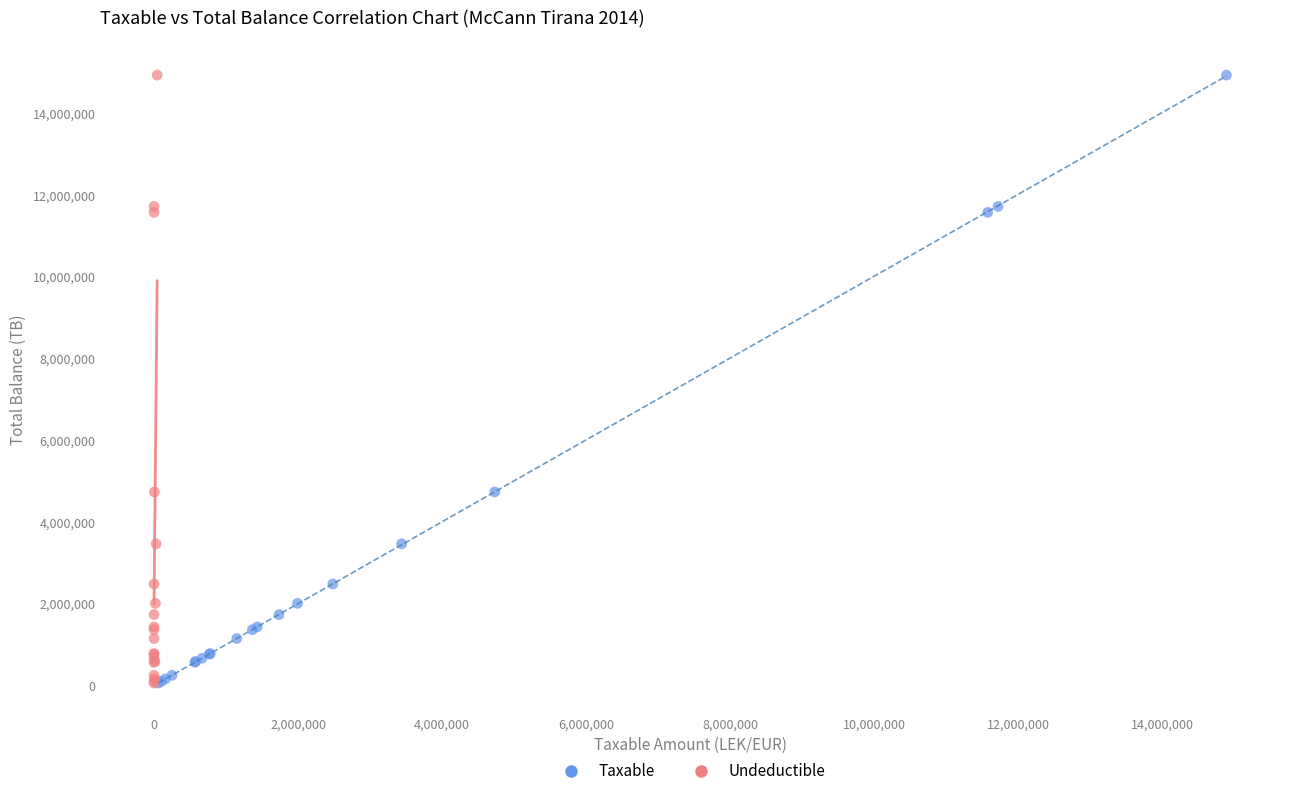

What are all the series names shown in the legend?

Taxable, Undeductible